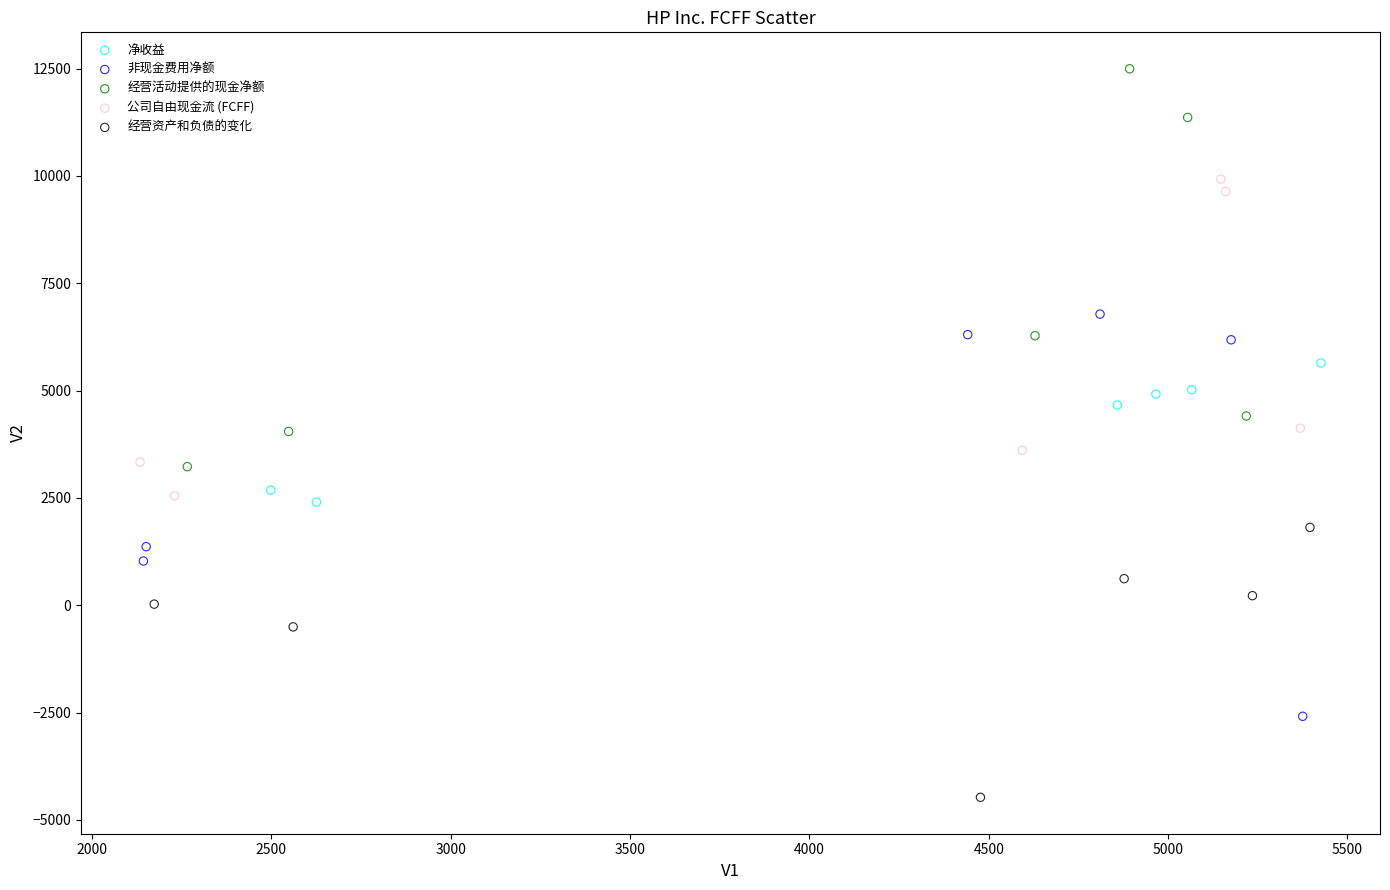

Which series contains the highest Y value?

经营活动提供的现金净额